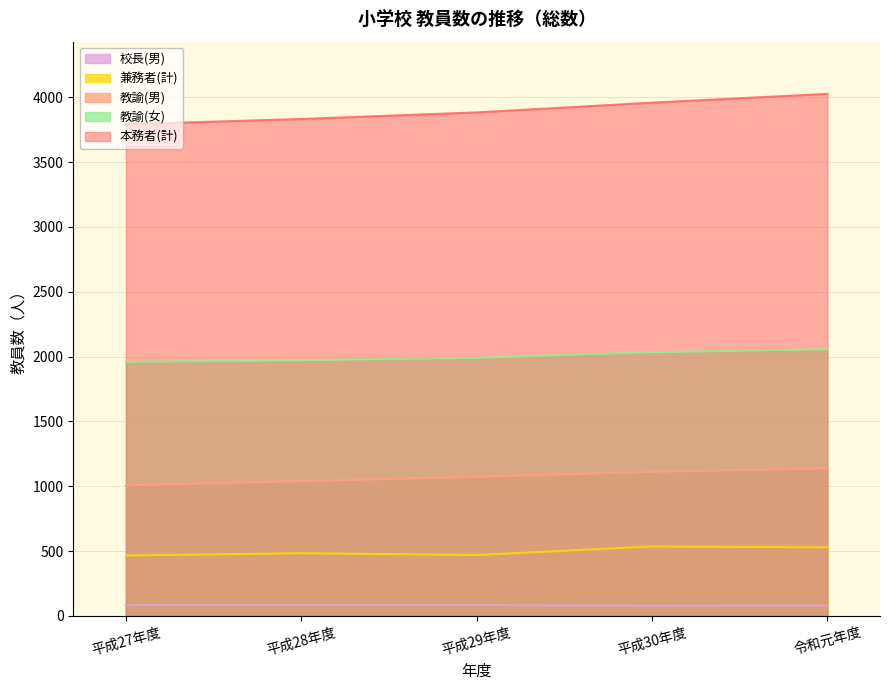

Read the 教諭(女) value at 平成28年度.

1972